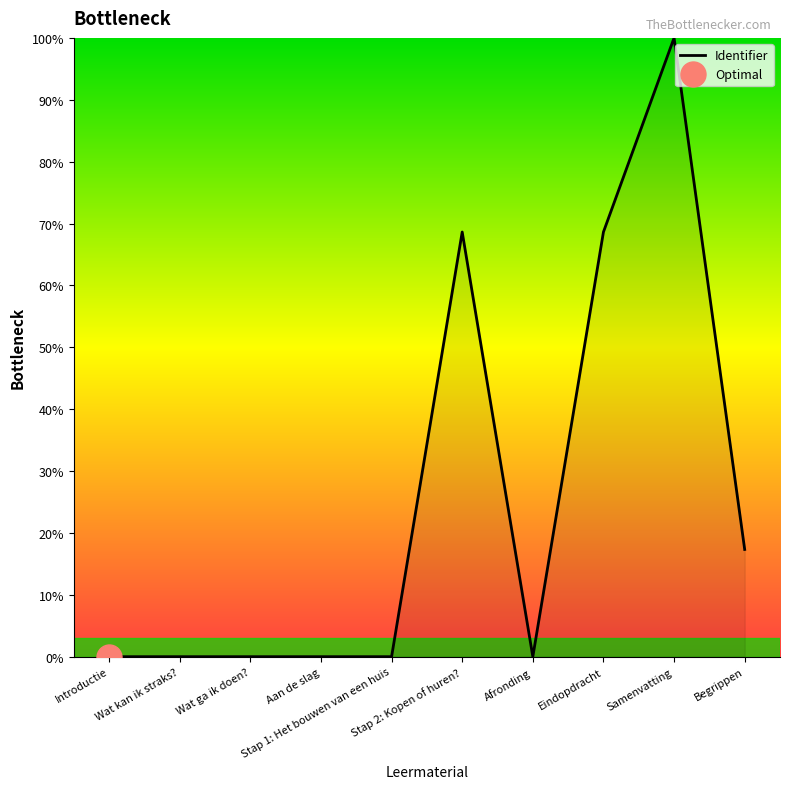

What is the label of the 2nd point from the left?

Wat kan ik straks?